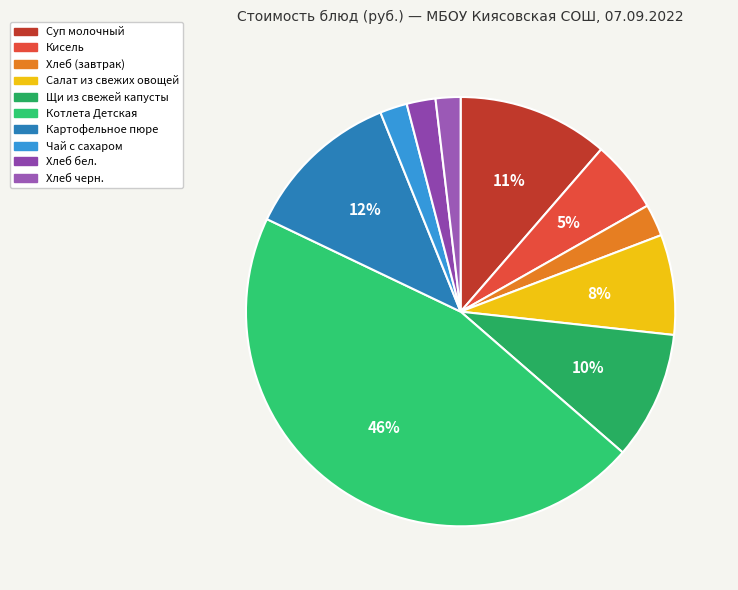

To the nearest percent, what portion does Салат из свежих овощей represent?

8%